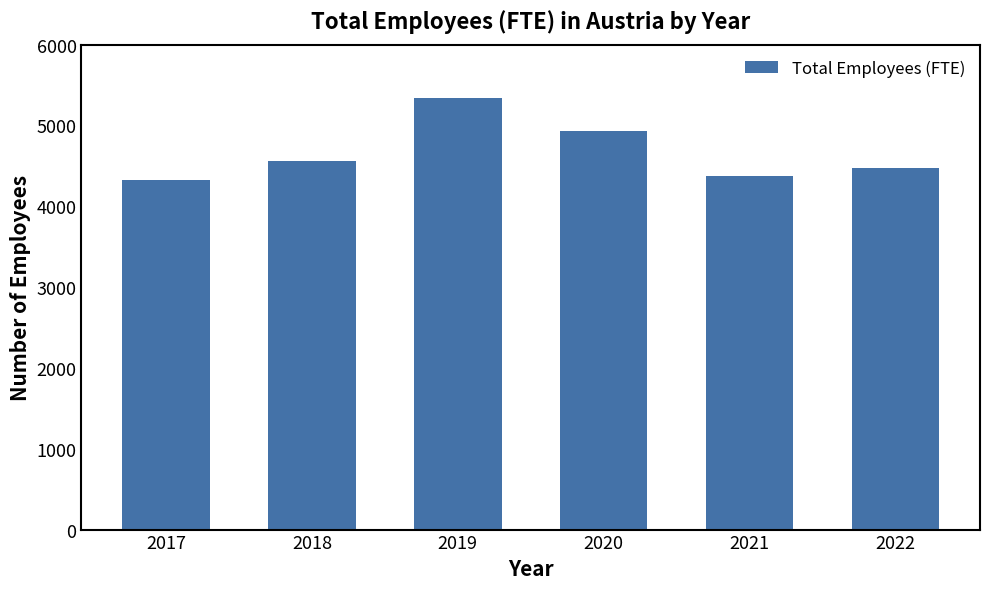

Are the bars horizontal?

No